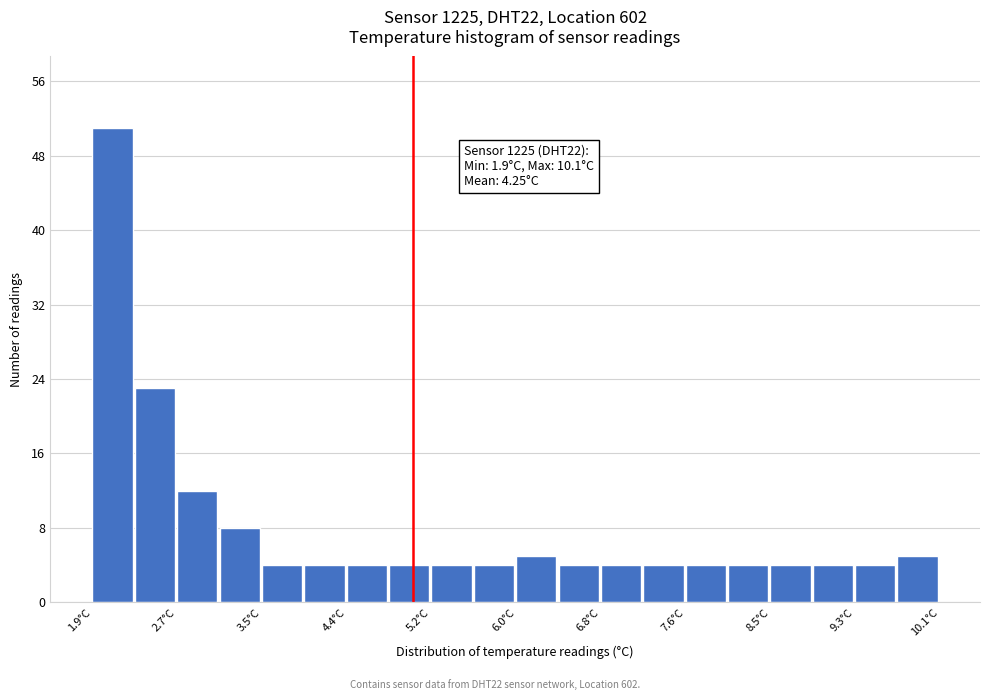

Which range on the x-axis has the tallest bar?

1.90 to 2.31